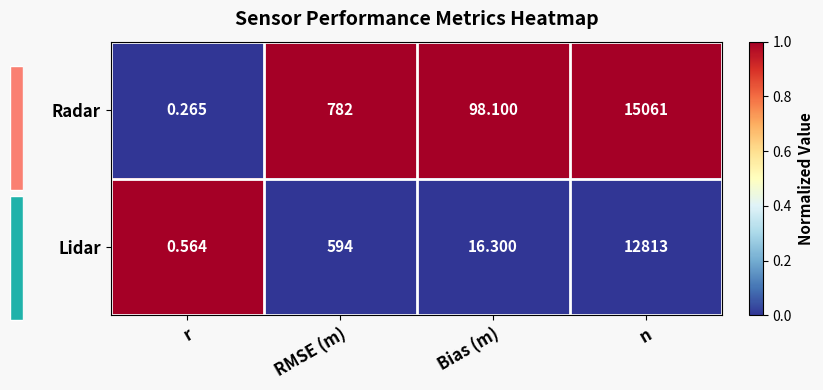

The Lidar series shows -1 at n. True or false?

False